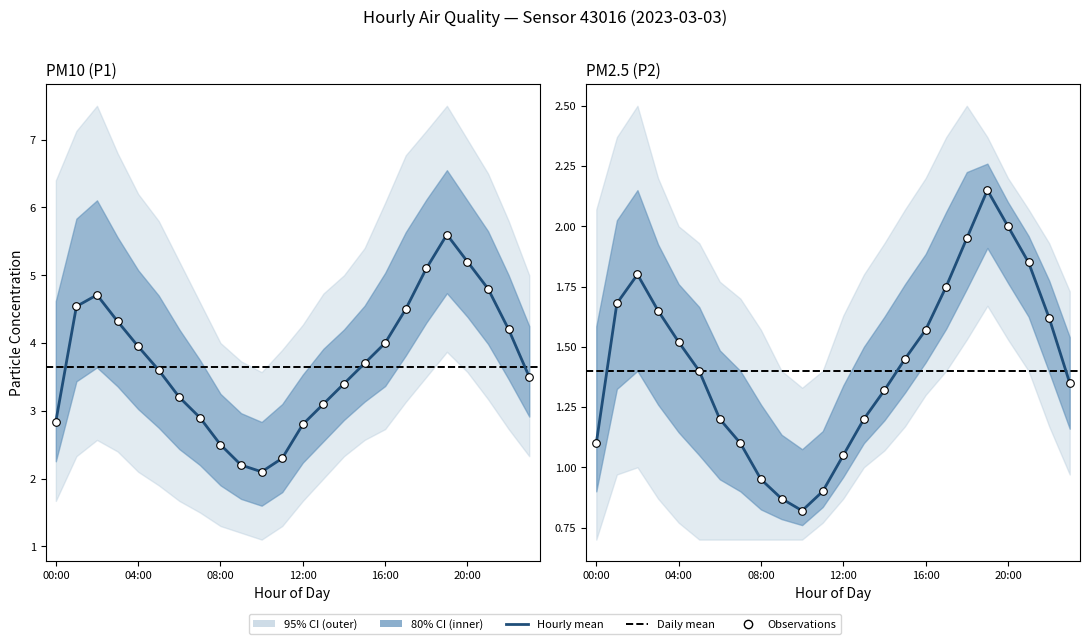

Which series reaches the maximum Y coordinate?

P1_upper